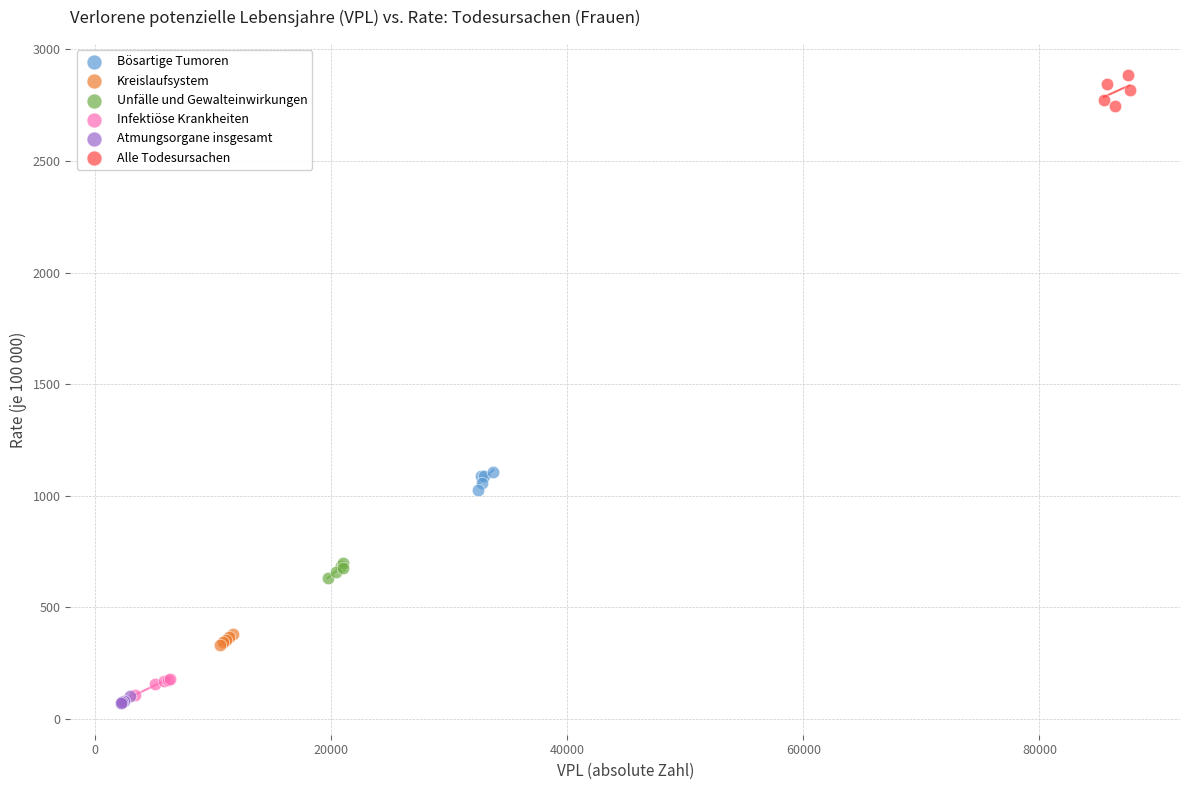

Which series reaches the maximum Y coordinate?

Alle Todesursachen